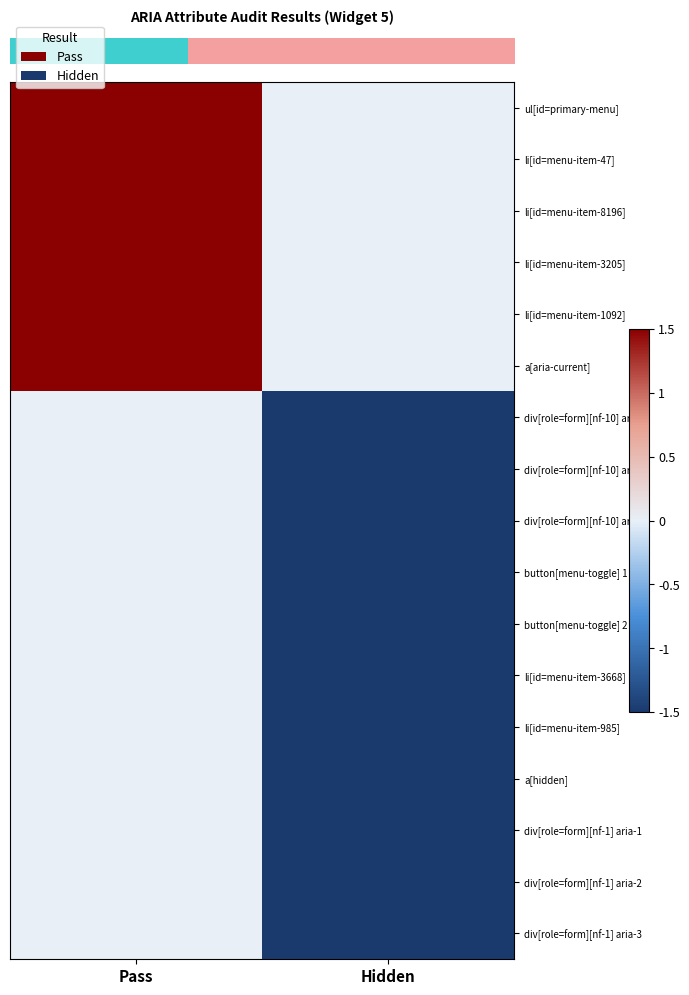

At which category does the chart reach its peak across all series?

Pass